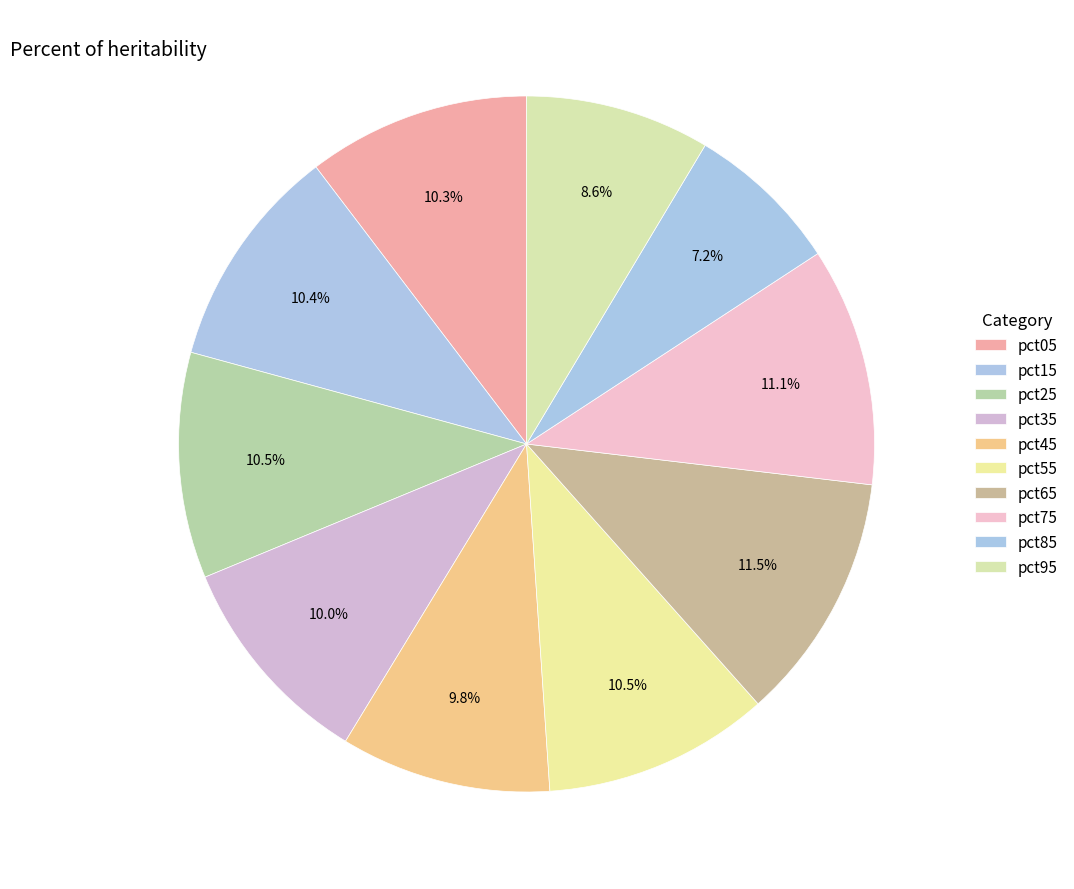

Combined, do pct65 and pct45 account for over 50%?

No